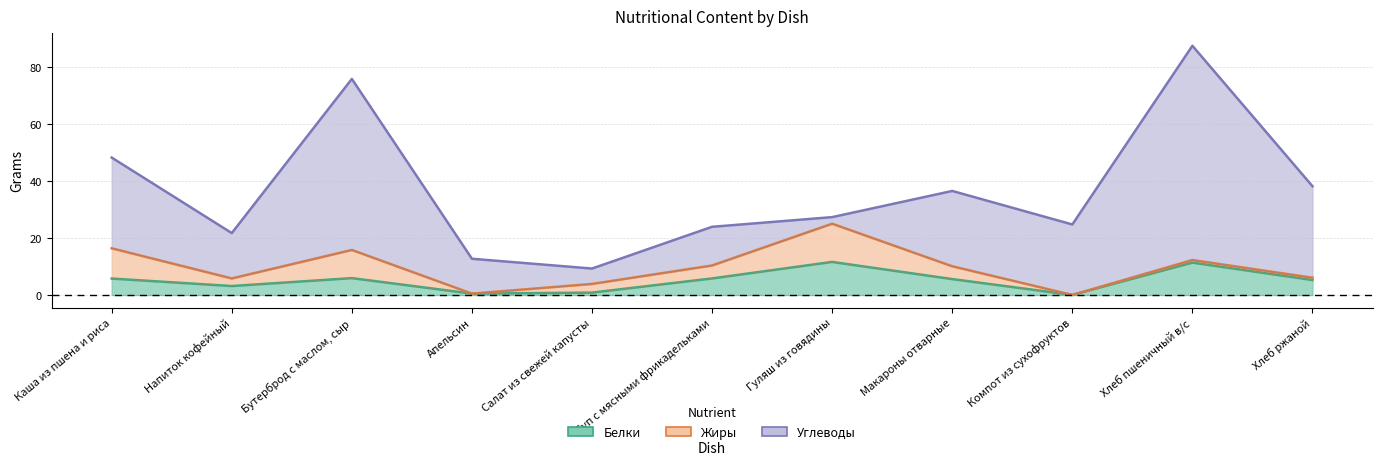

How many data points in Жиры_line are above 10?

6